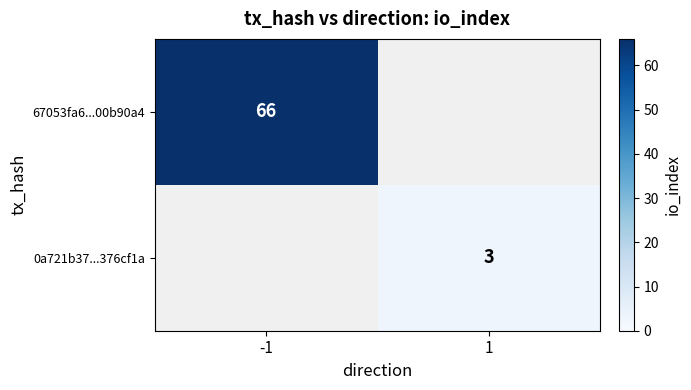

Which category has the highest value across all series?

-1